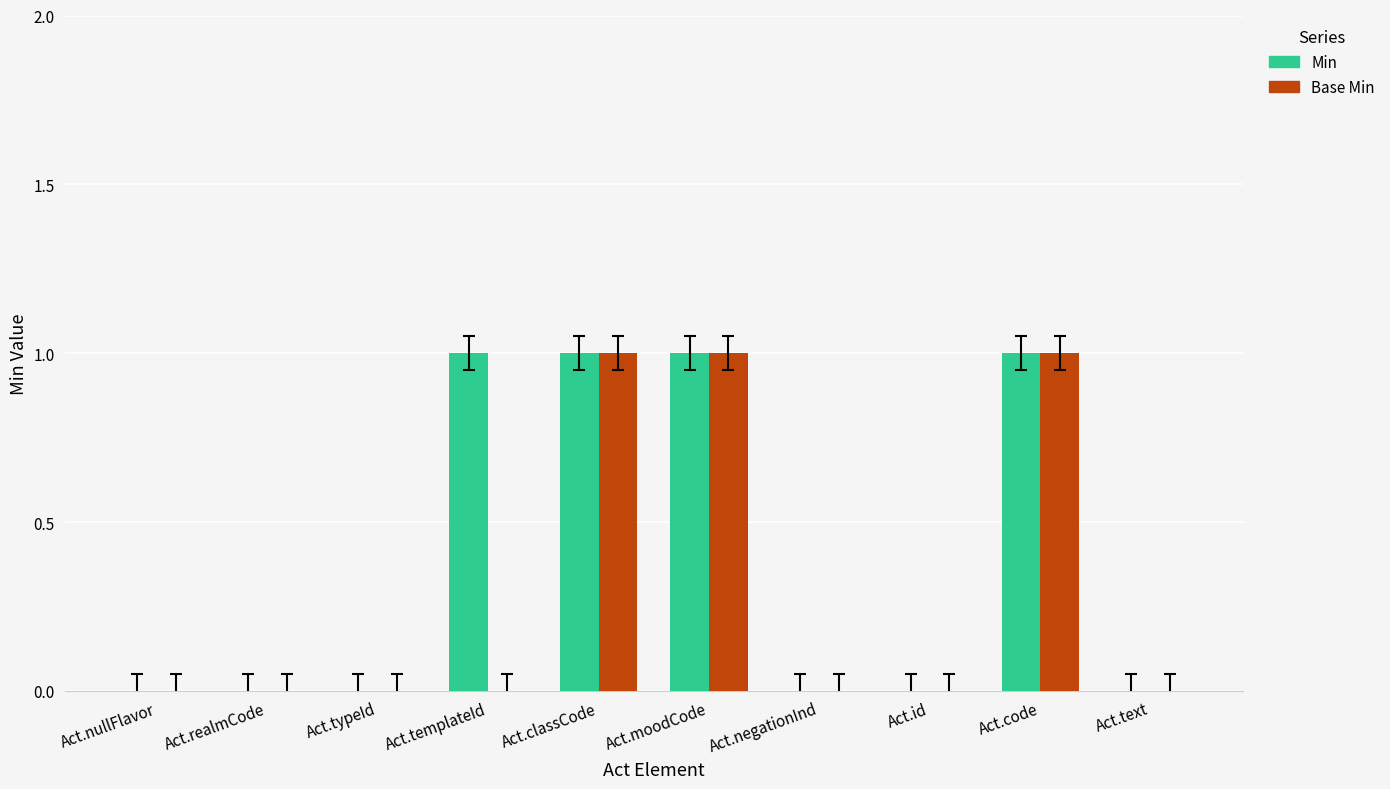

Does the chart contain stacked bars?

No